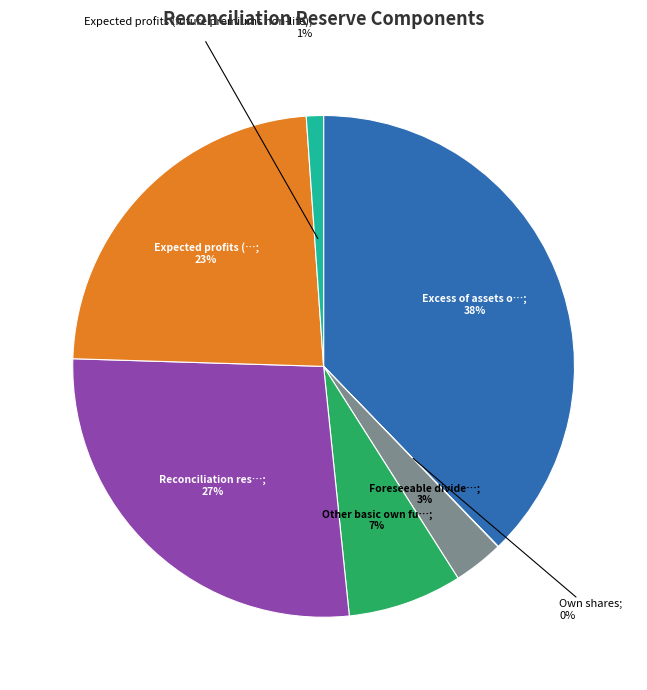

To the nearest percent, what is the average slice percentage?

14%